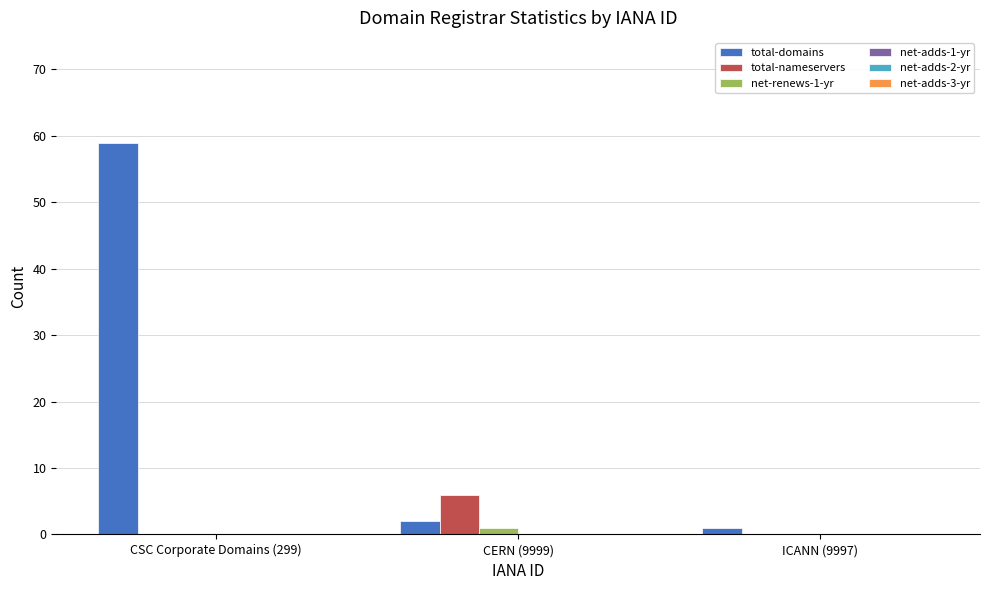

What is the maximum value shown in the chart?

59